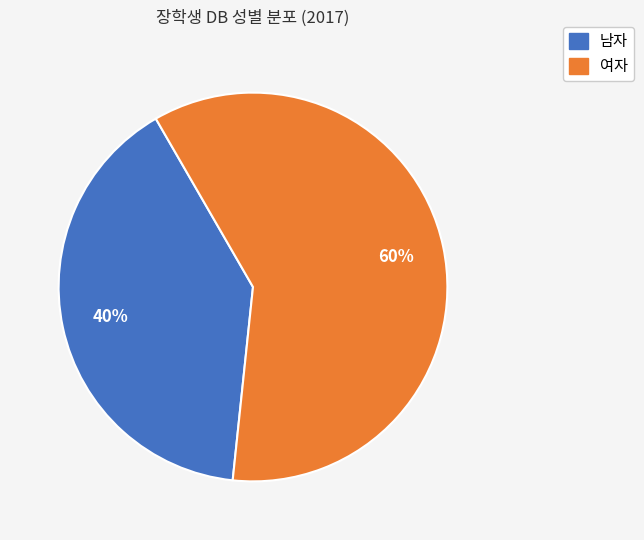

Does any single category account for the majority?

Yes